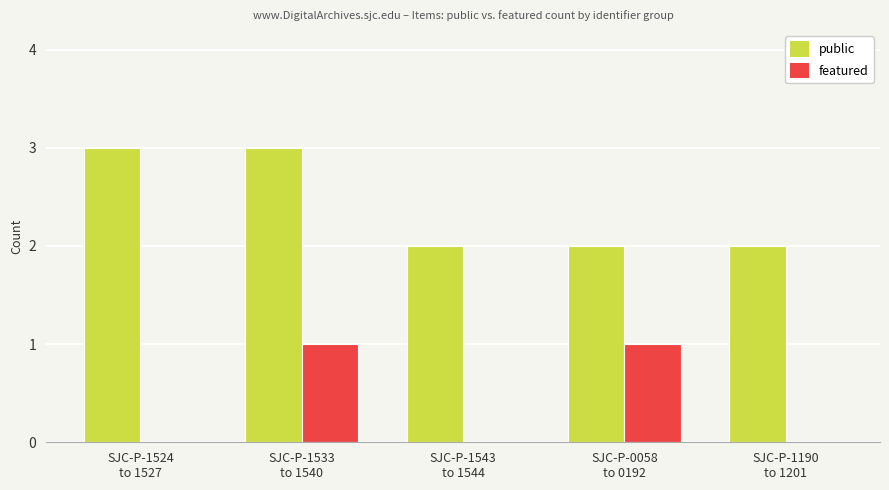

What is the highest value of the public series?

3